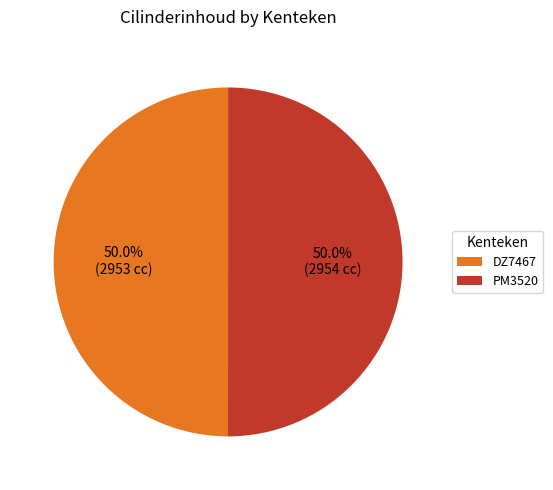

True or false: PM3520 accounts for 36% of the total.

False